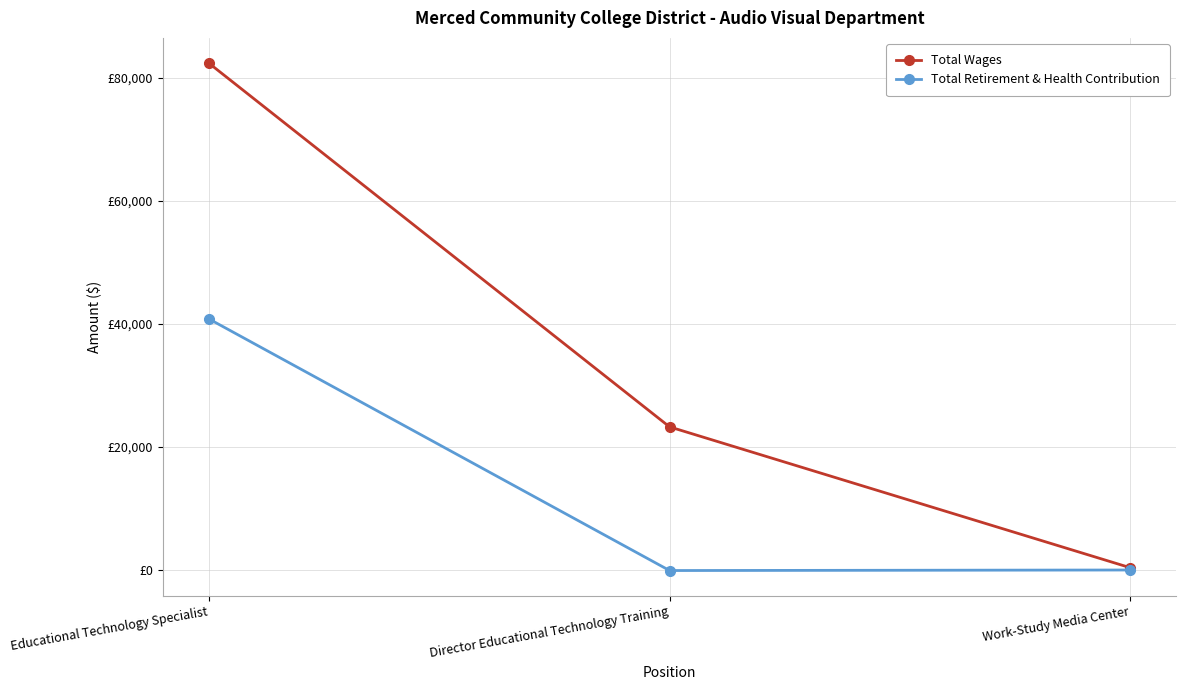

How many series are shown in this chart?

2